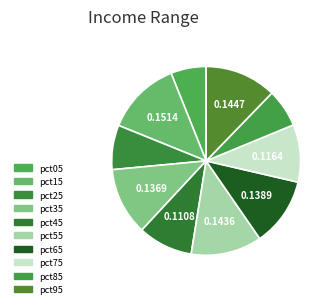

How many segments does this pie chart have?

10